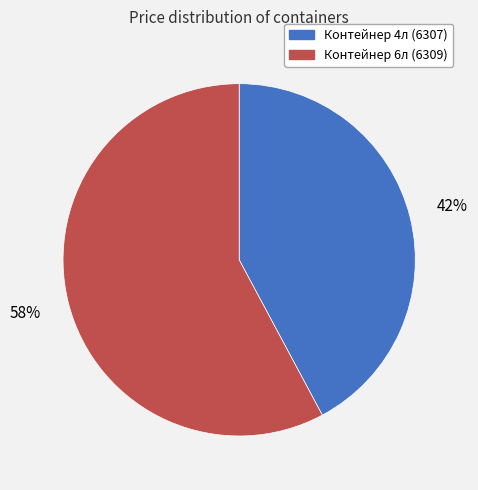

Which category has the biggest portion of the pie?

Контейнер 6л (6309)